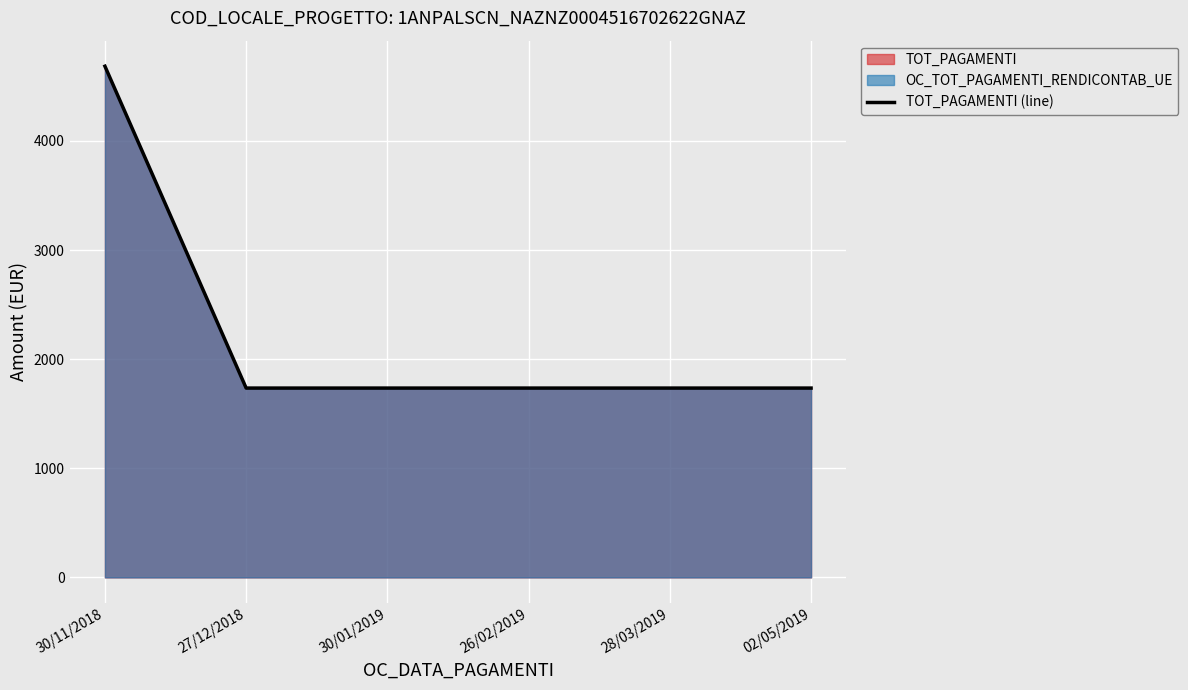

Reading left to right, extract all data points from this chart.

30/11/2018=4685.0	27/12/2018=1735.2	30/01/2019=1735.2	26/02/2019=1735.2	28/03/2019=1735.2	02/05/2019=1735.2